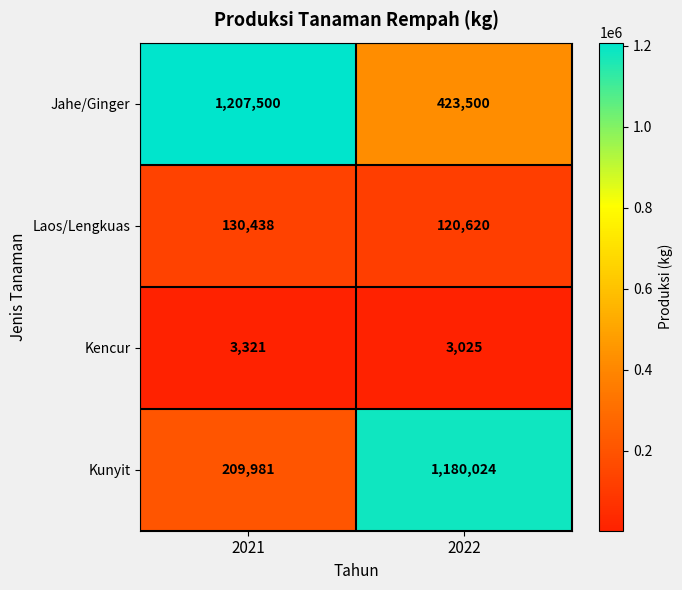

Which series has the largest range (max minus min)?

Kunyit